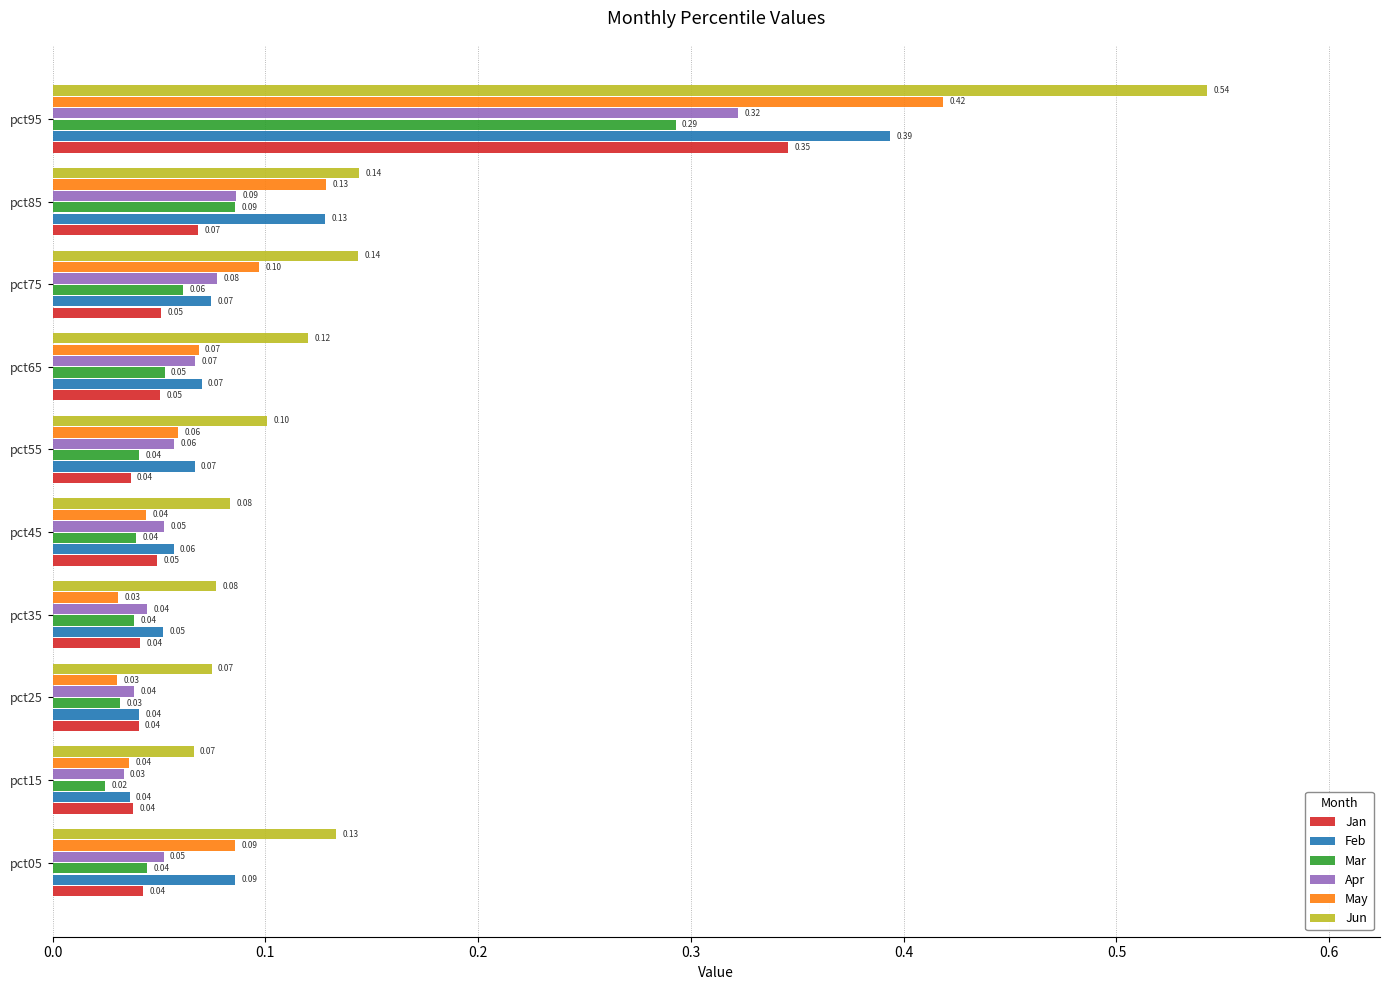

Which series changed the most between pct75 and pct95?

Jun